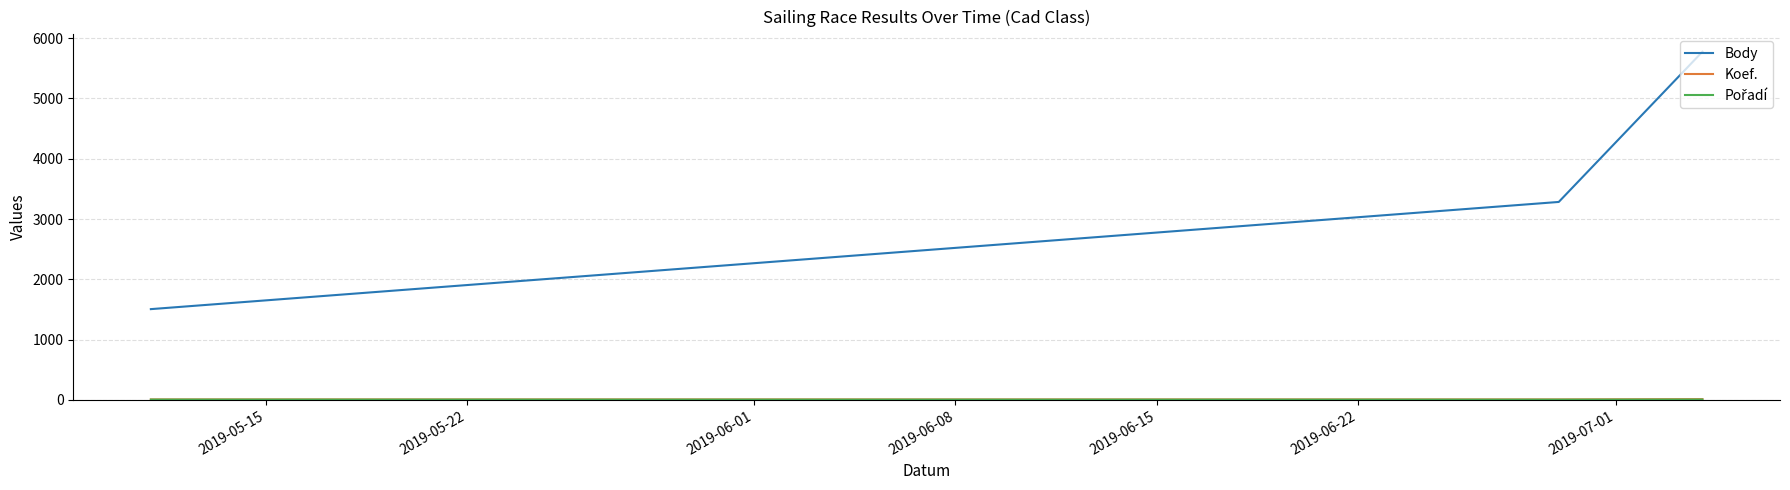

Which series has the largest range (max minus min)?

Body